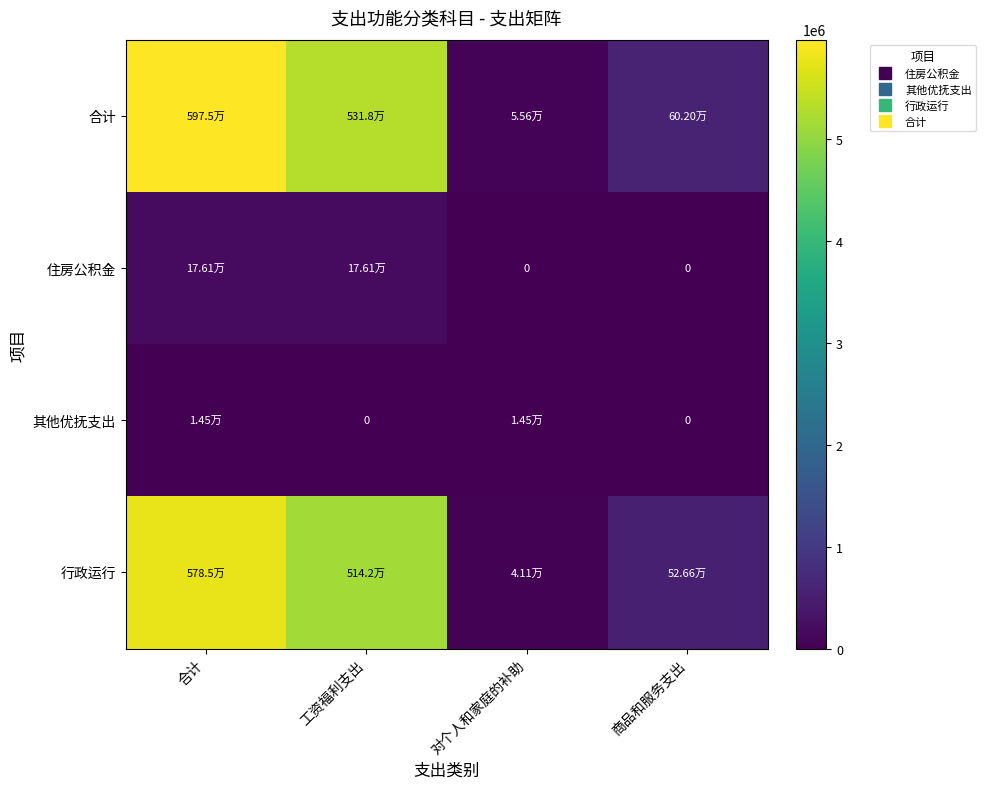

How many data points in 行政运行 are less than 5141536?

2